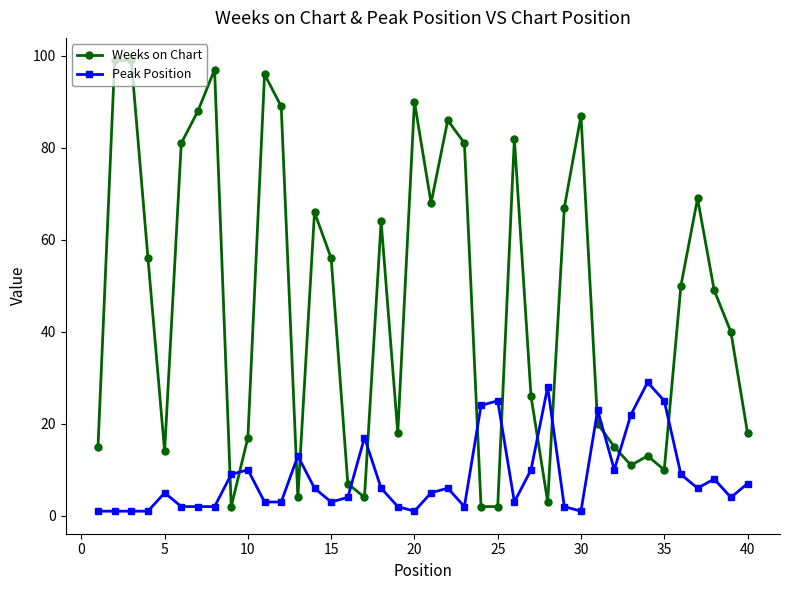

Rank the series by their average value, from highest to lowest.

Weeks on Chart, Peak Position